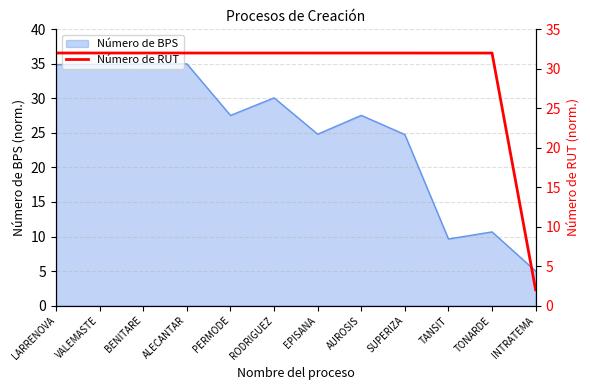

What is the label of the 12th point from the left?

INTRATEMA